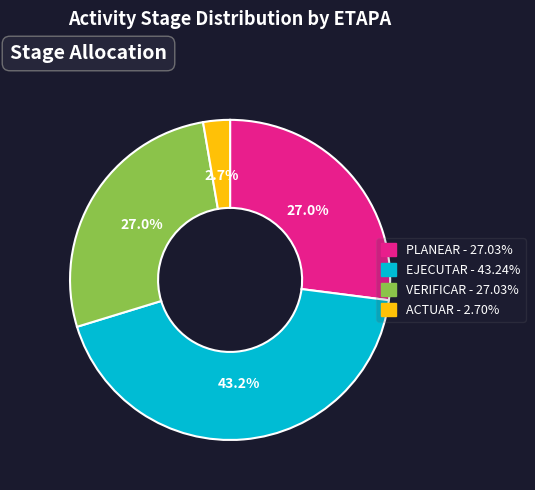

Between PLANEAR and ACTUAR, which is larger?

PLANEAR